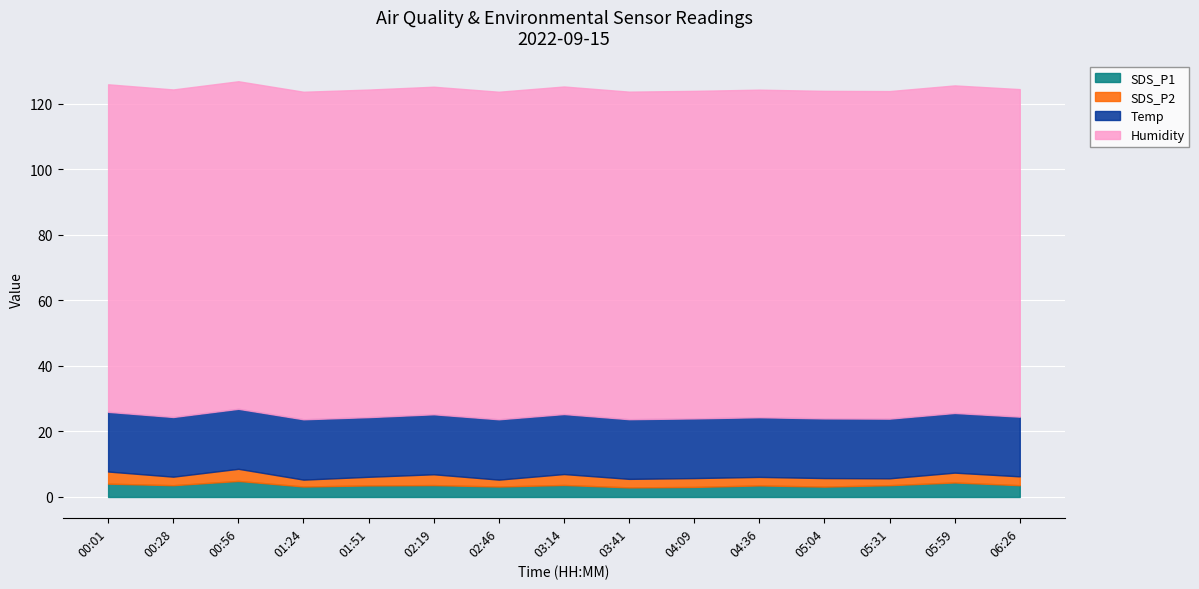

The value of Temp at 03:14 is 8.1. True or false?

False